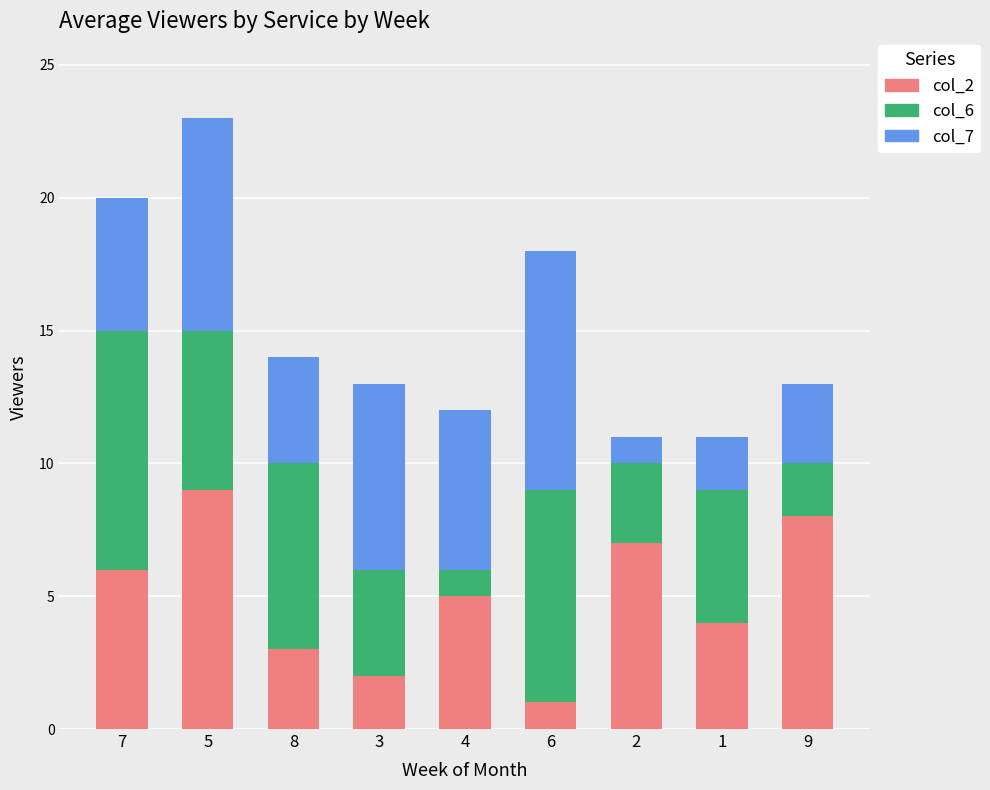

At which category is the sum across all series the highest?

5